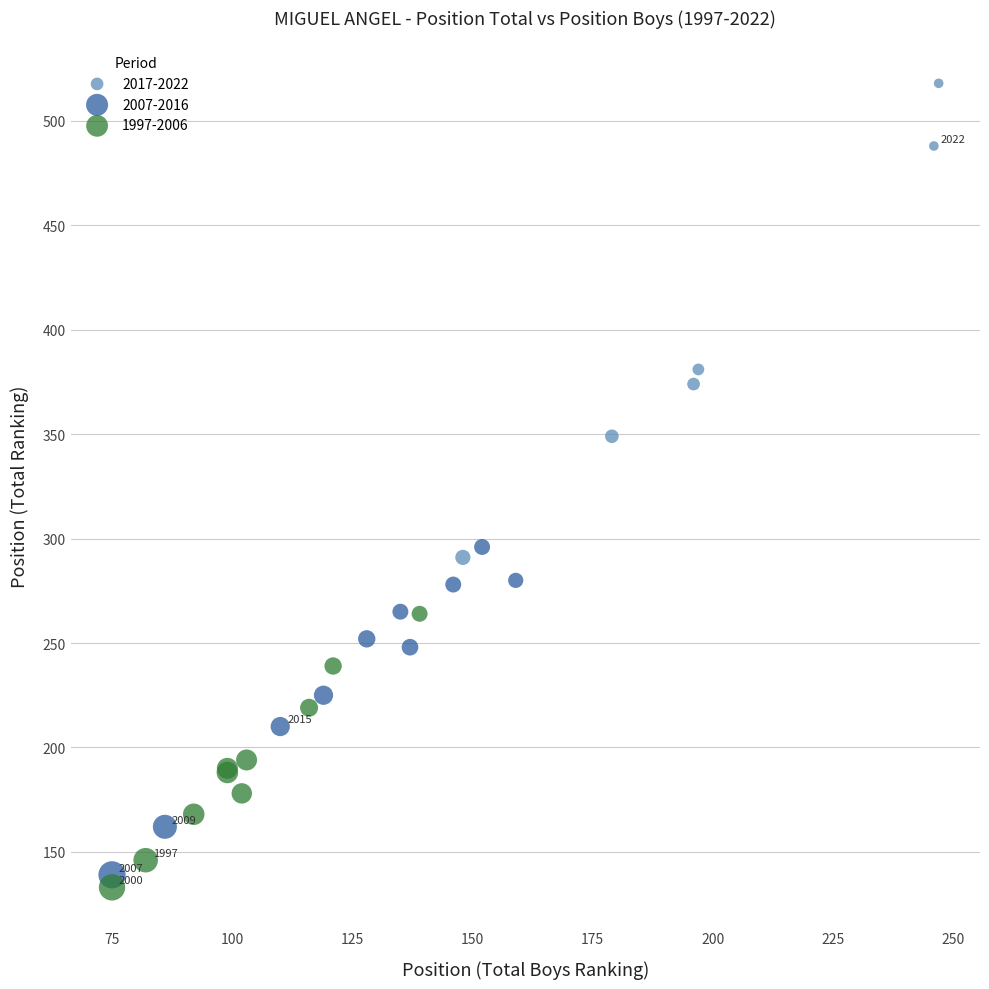

What are all the series names shown in the legend?

2017-2022, 2007-2016, 1997-2006